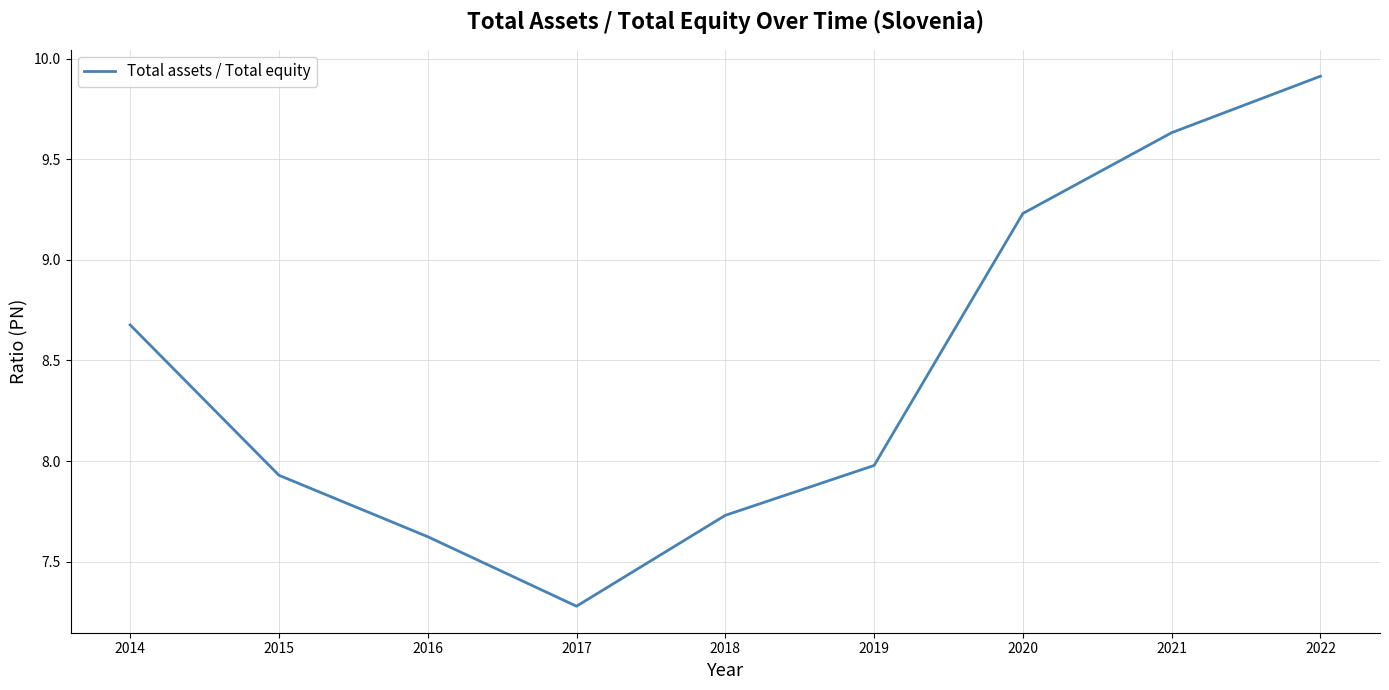

What is the smallest value displayed?

7.3